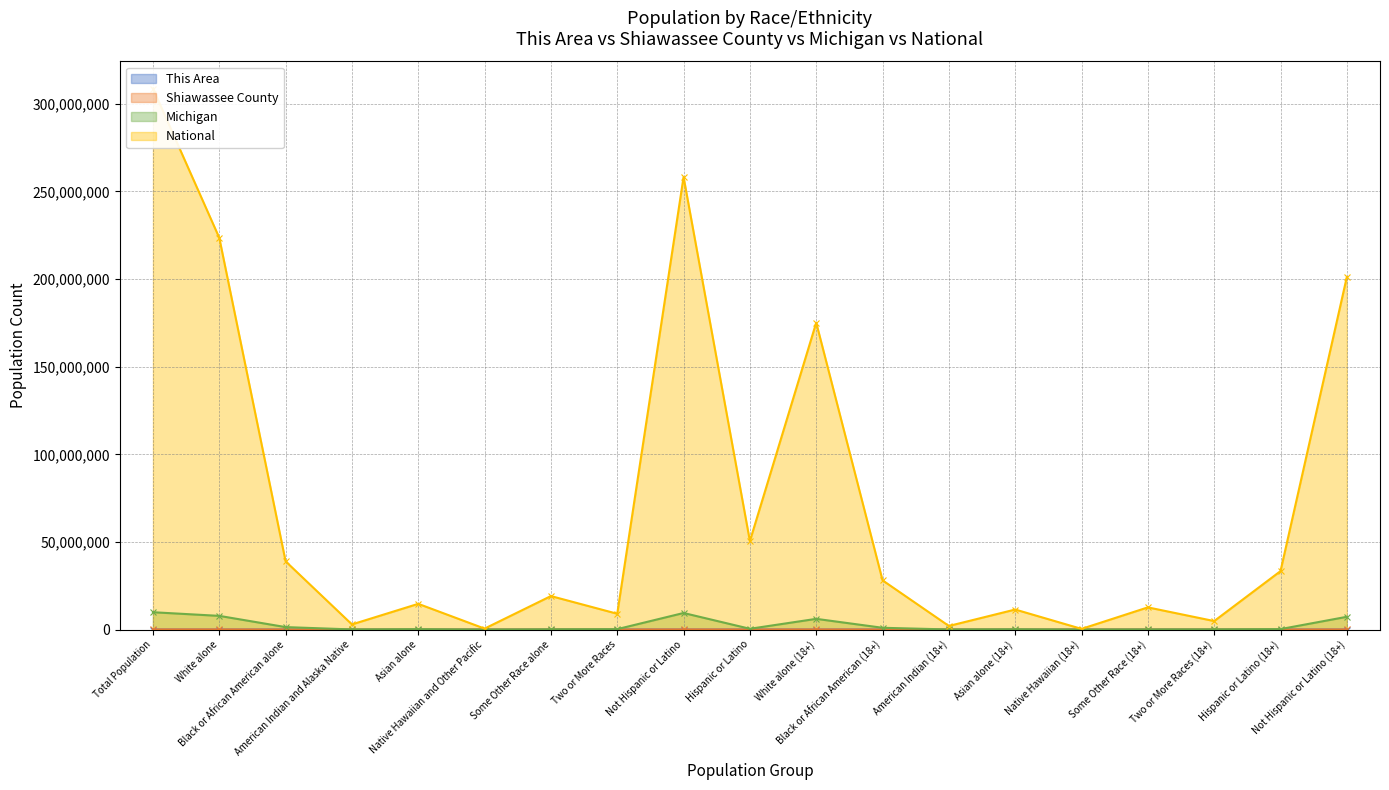

True or false: National and Shiawassee County cross at least once.

False